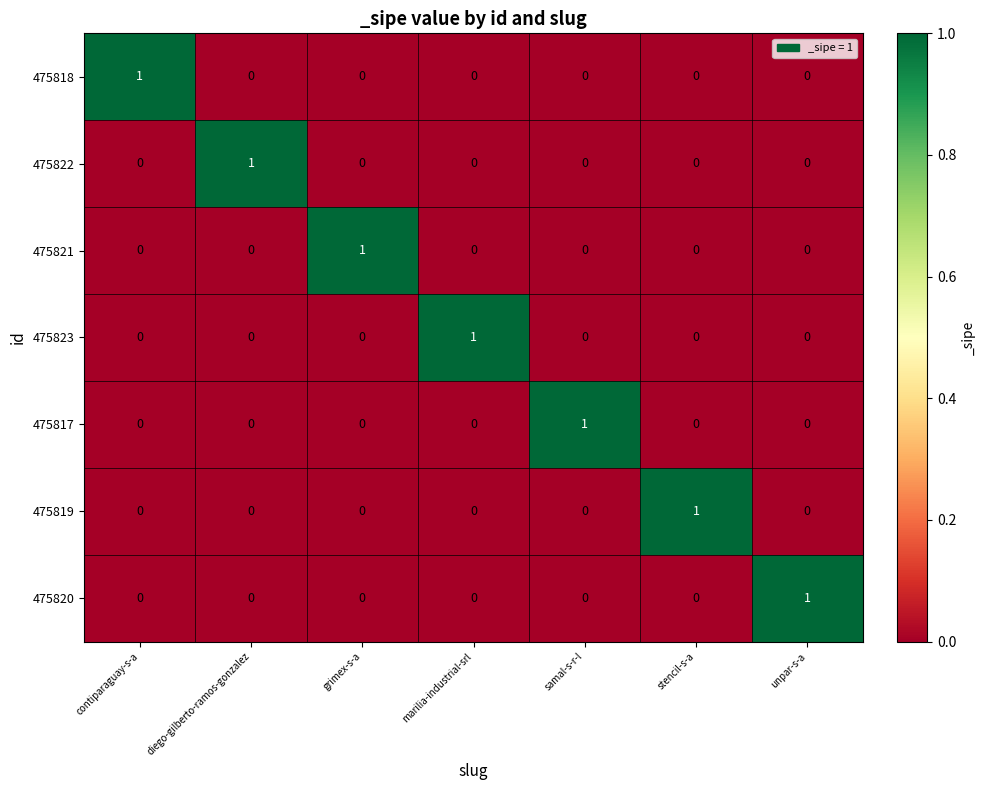

At which label does 475818 reach its peak?

contiparaguay-s-a